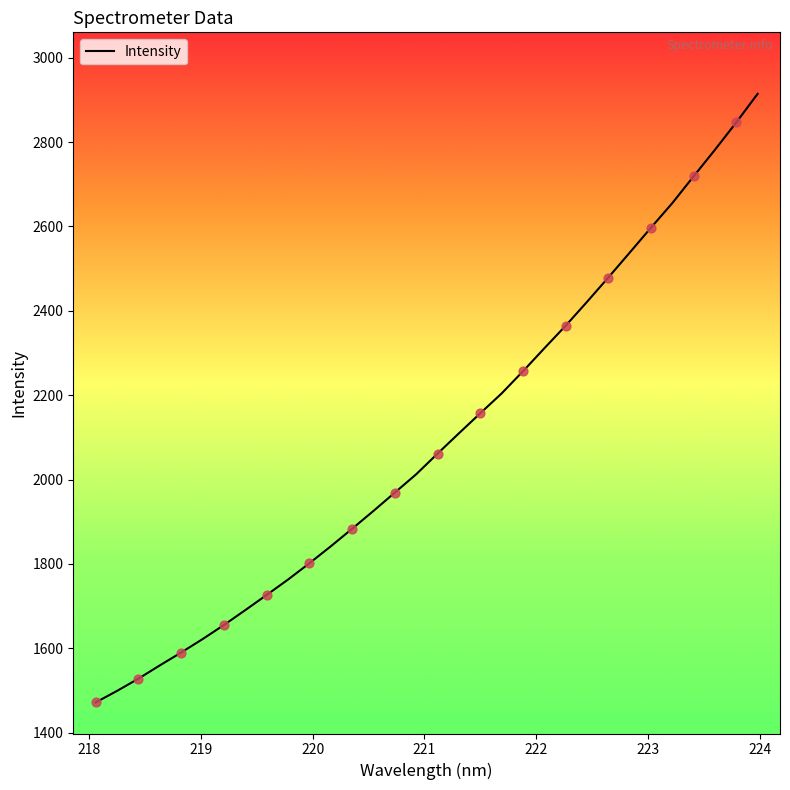

What is the difference between the maximum and minimum values?

1442.5